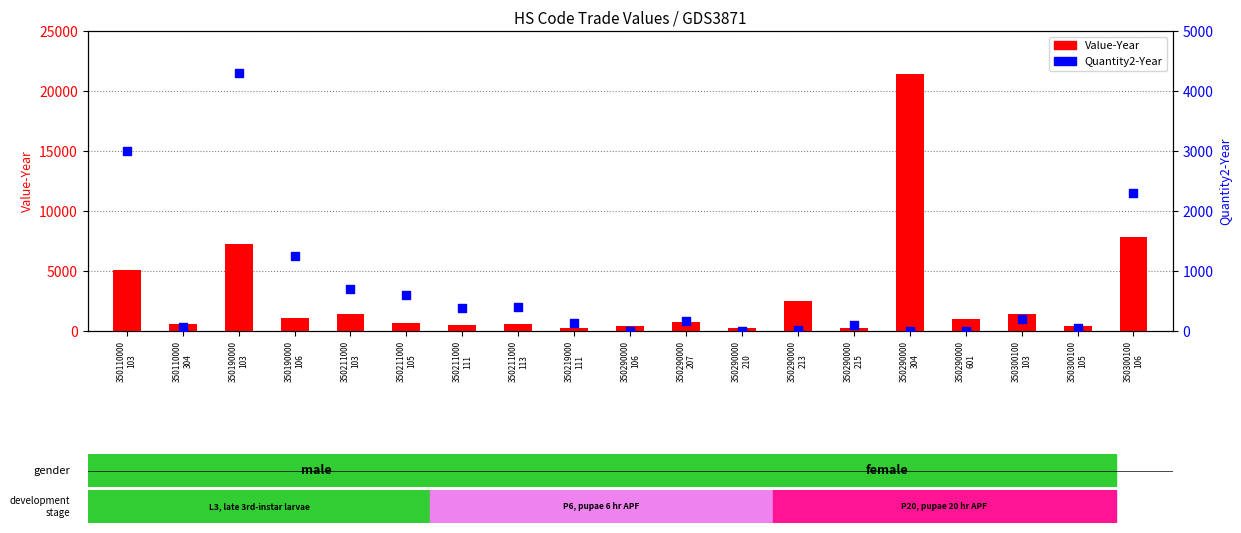

What are all the series names shown in the legend?

Value-Year, Quantity2-Year